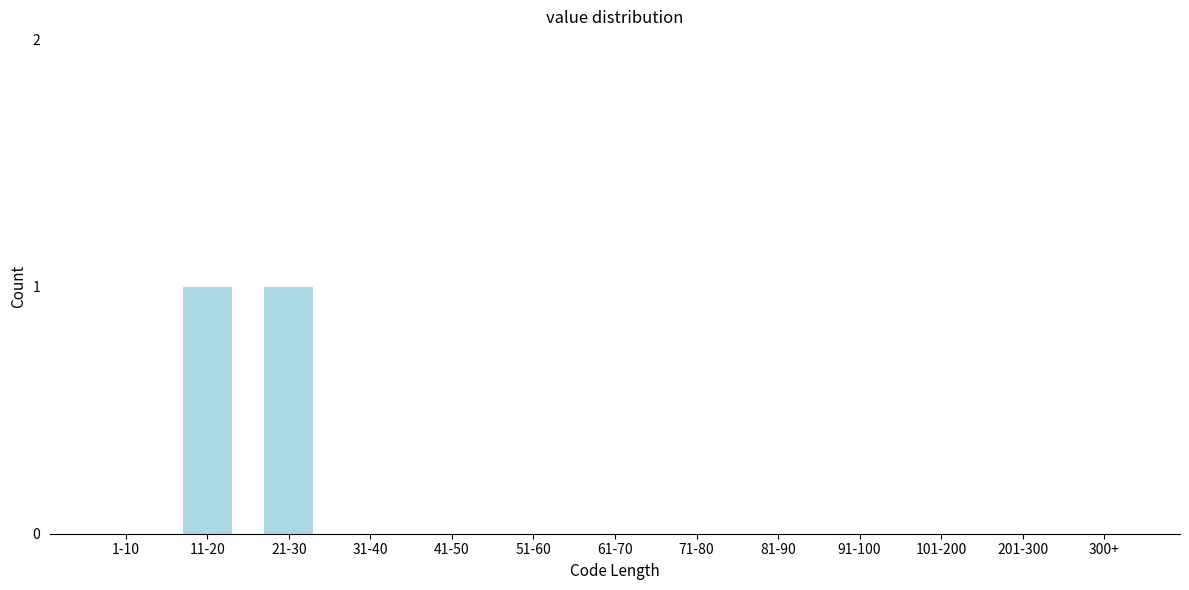

Reading left to right, extract all data points from this chart.

1-10=0	11-20=1	21-30=1	31-40=0	41-50=0	51-60=0	61-70=0	71-80=0	81-90=0	91-100=0	101-200=0	201-300=0	300+=0